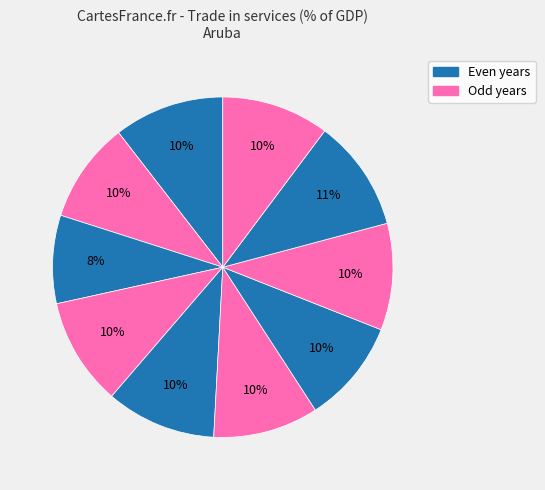

How many segments does this pie chart have?

10